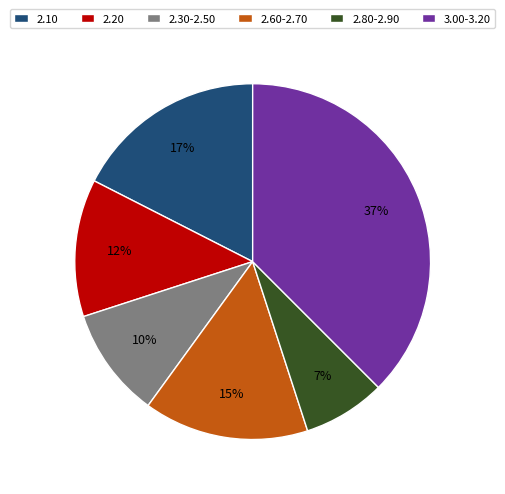

Is there any slice that represents more than half of the pie?

No